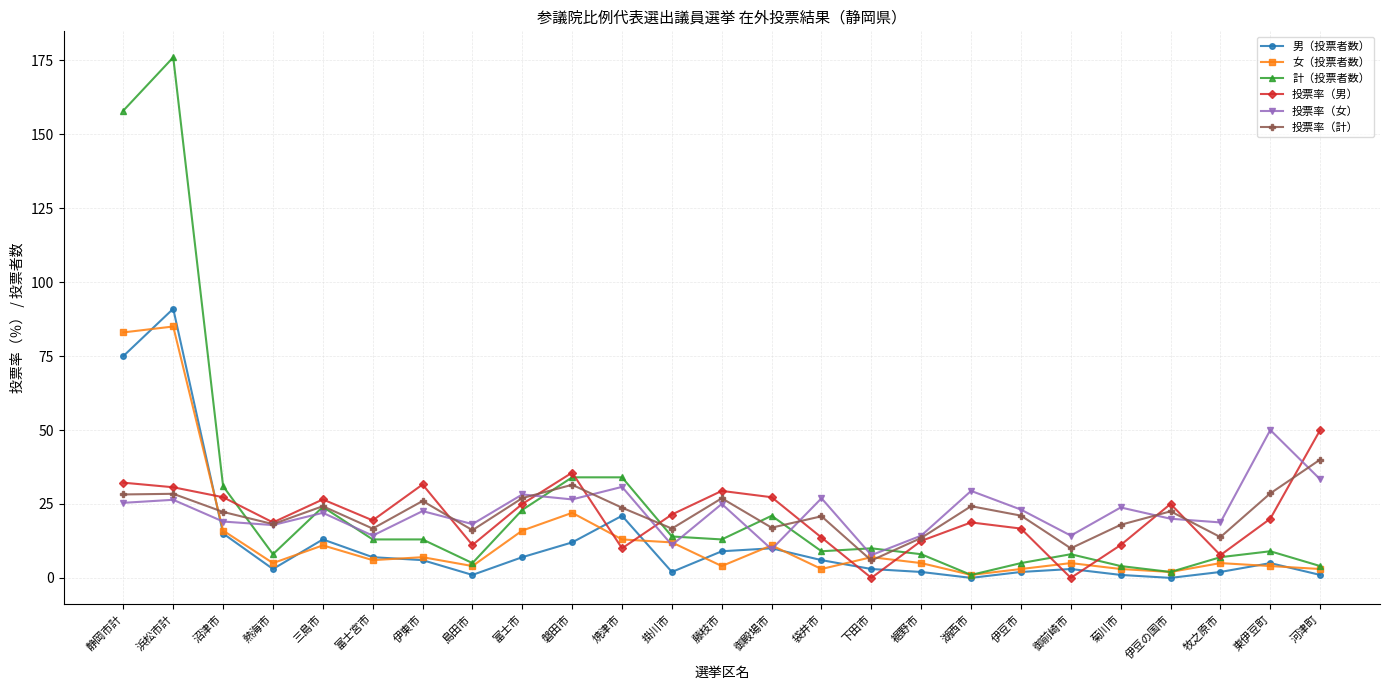

Does the chart have visible grid lines?

Yes